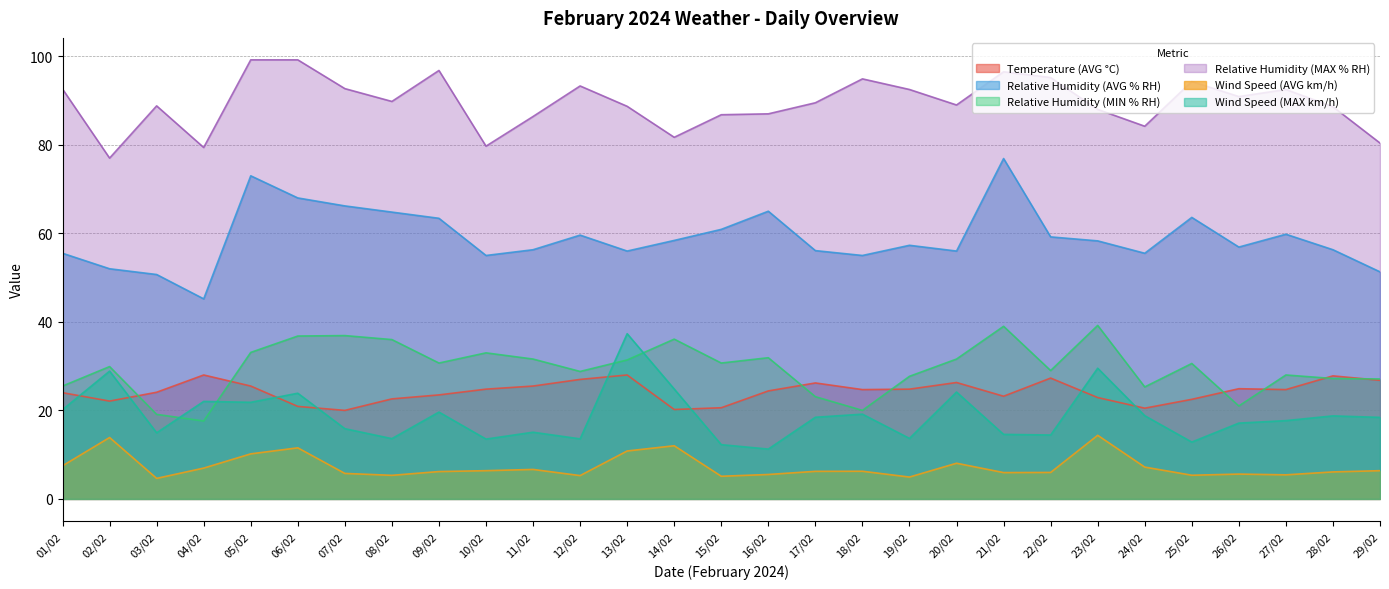

What is the difference between the Relative Humidity (MAX % RH) values at 05/02 and 21/02?

2.7